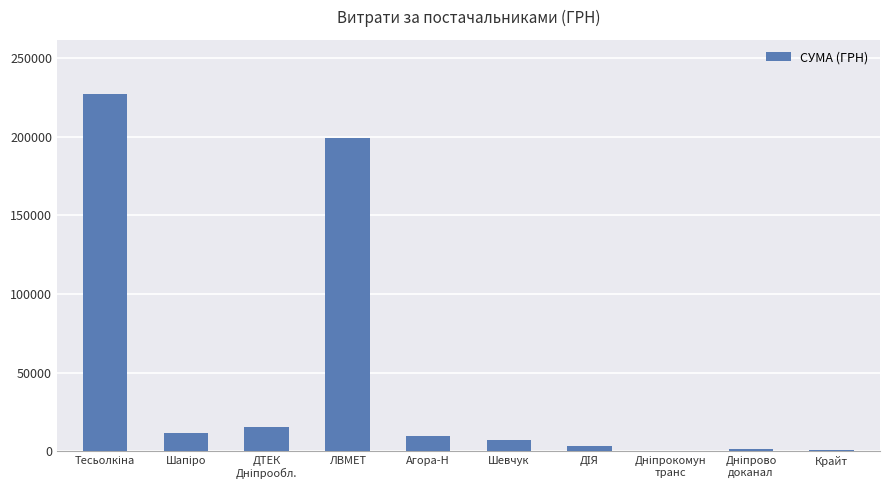

At which label is the value closest to 113874?

ЛВМЕТ